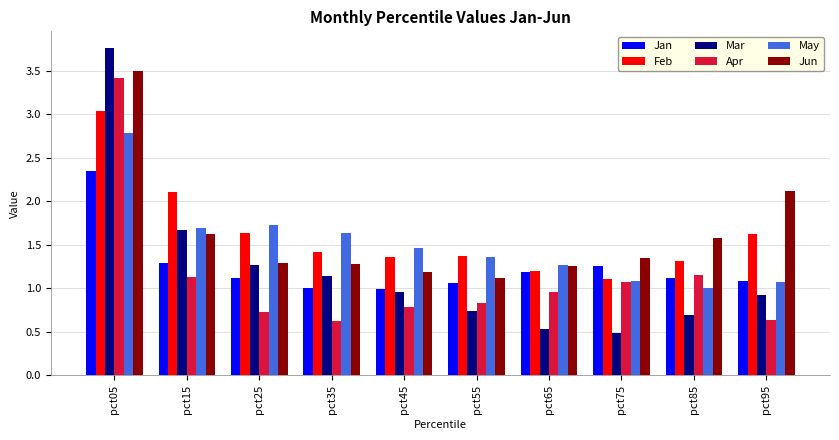

How many bars are there in each group?

6